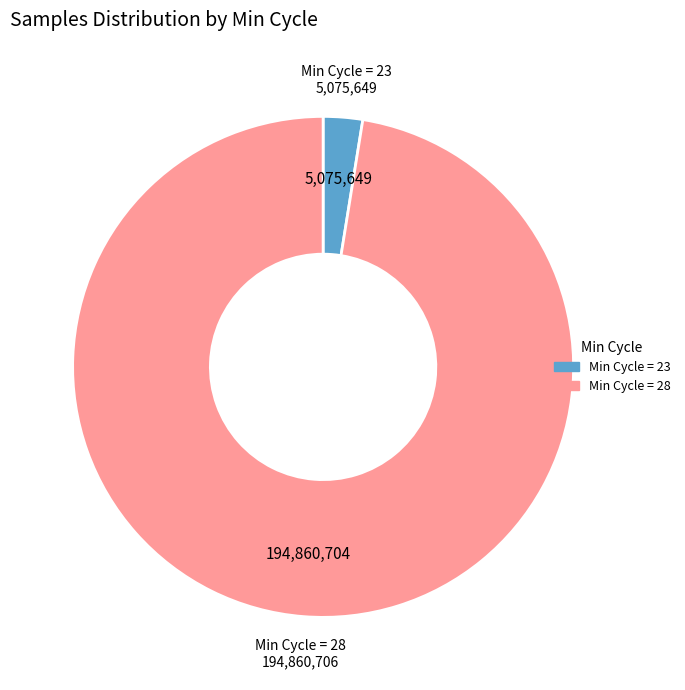

Rank the categories by value from lowest to highest.

Min Cycle = 23, Min Cycle = 28